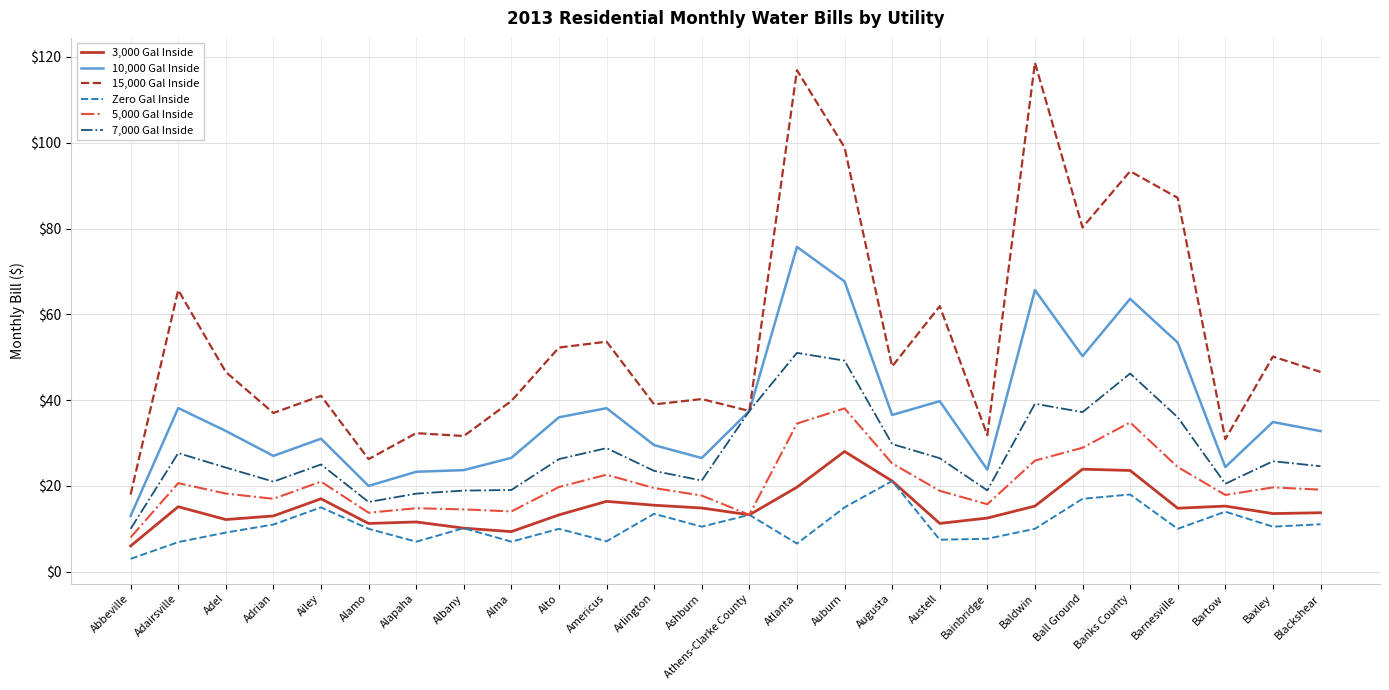

Which series has the largest range (max minus min)?

15,000 Gal Inside